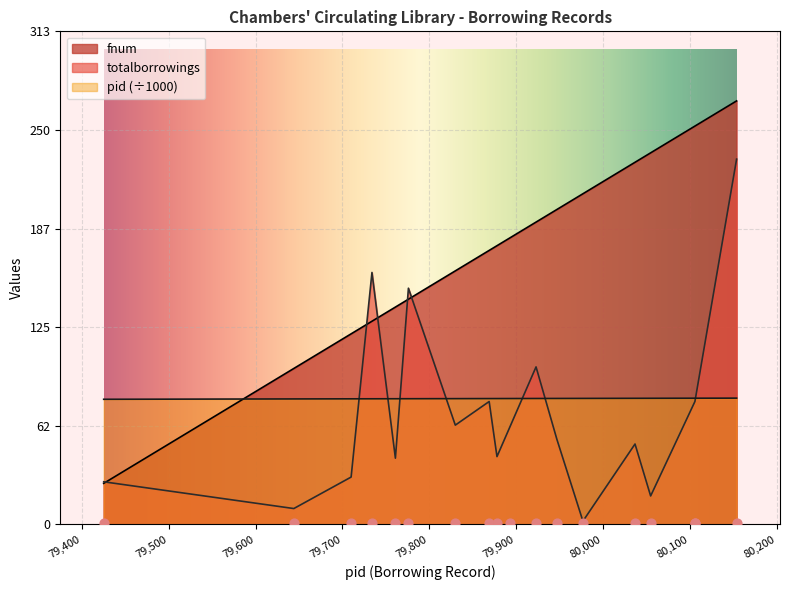

Which series contains the highest Y value?

fnum